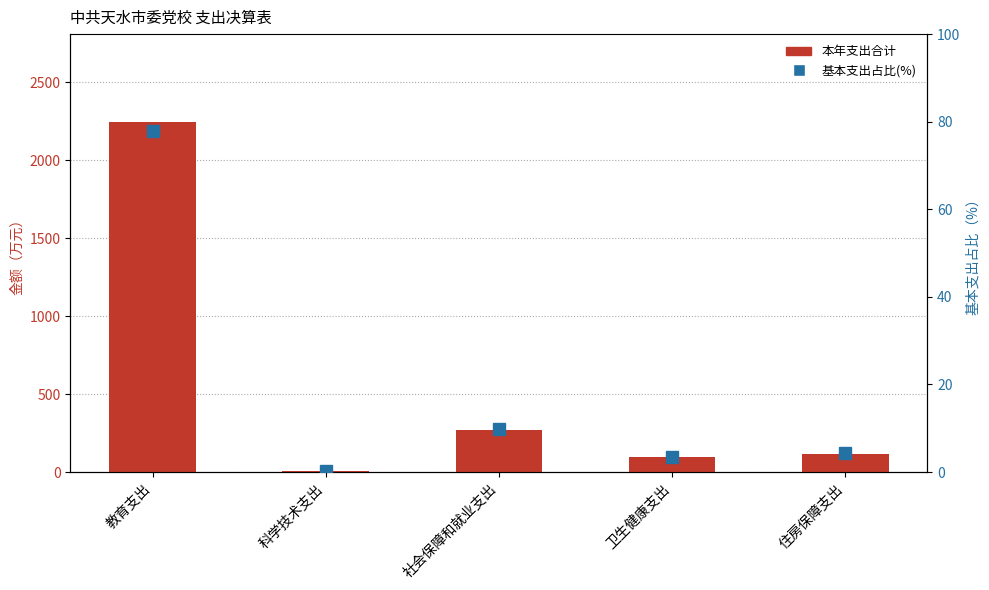

How many values in the 本年支出合计 series exceed 116?

3